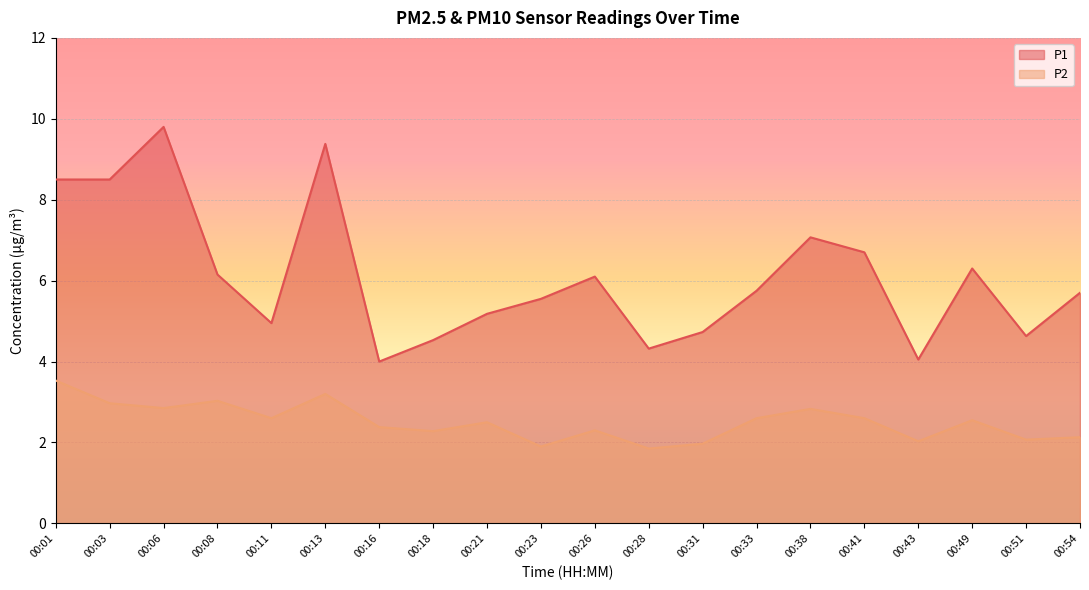

Reading left to right, what are all the values shown in this chart?

P1: 00:01=8.5	00:03=8.5	00:06=9.8	00:08=6.2	00:11=5.0	00:13=9.4	00:16=4.0	00:18=4.5	00:21=5.2	00:23=5.5	00:26=6.1	00:28=4.3	00:31=4.7	00:33=5.8	00:38=7.1	00:41=6.7	00:43=4.0	00:49=6.3	00:51=4.6	00:54=5.7
P2: 00:01=3.5	00:03=3.0	00:06=2.9	00:08=3.0	00:11=2.6	00:13=3.2	00:16=2.4	00:18=2.3	00:21=2.5	00:23=1.9	00:26=2.3	00:28=1.9	00:31=2.0	00:33=2.6	00:38=2.8	00:41=2.6	00:43=2.0	00:49=2.5	00:51=2.1	00:54=2.1